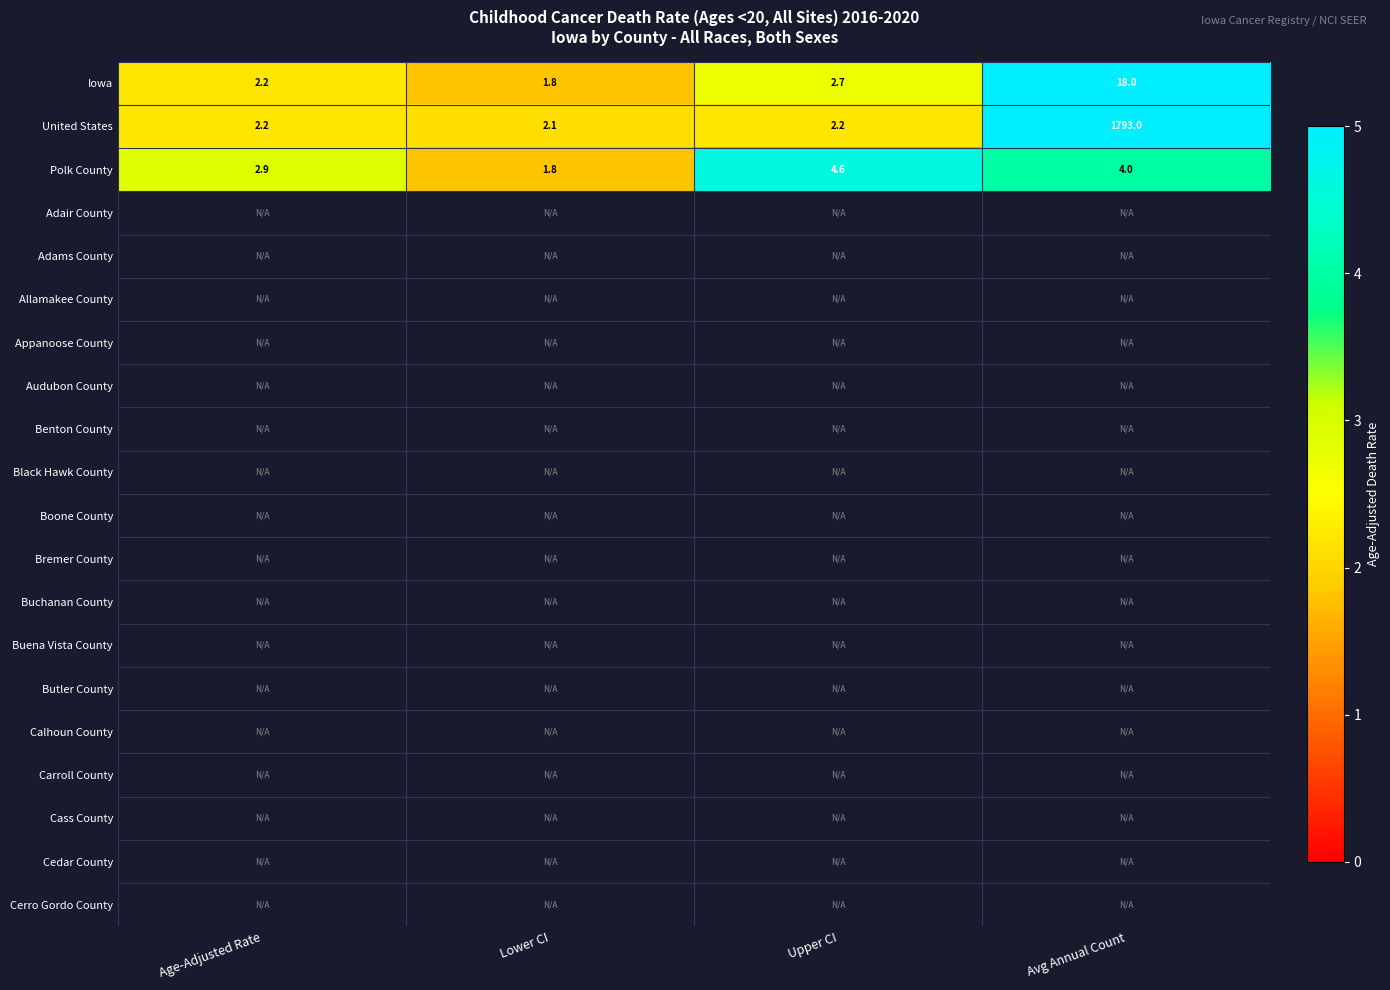

Count the number of categories in the chart.

4